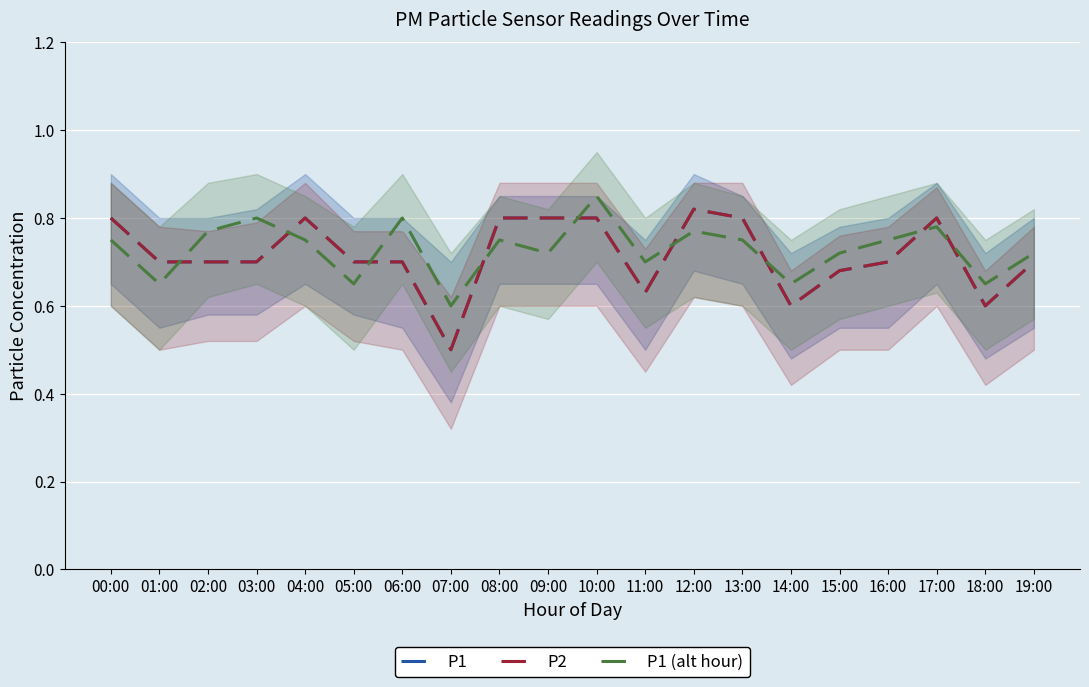

What is the sum of the P1 values at 05:00 and 10:00?

1.5